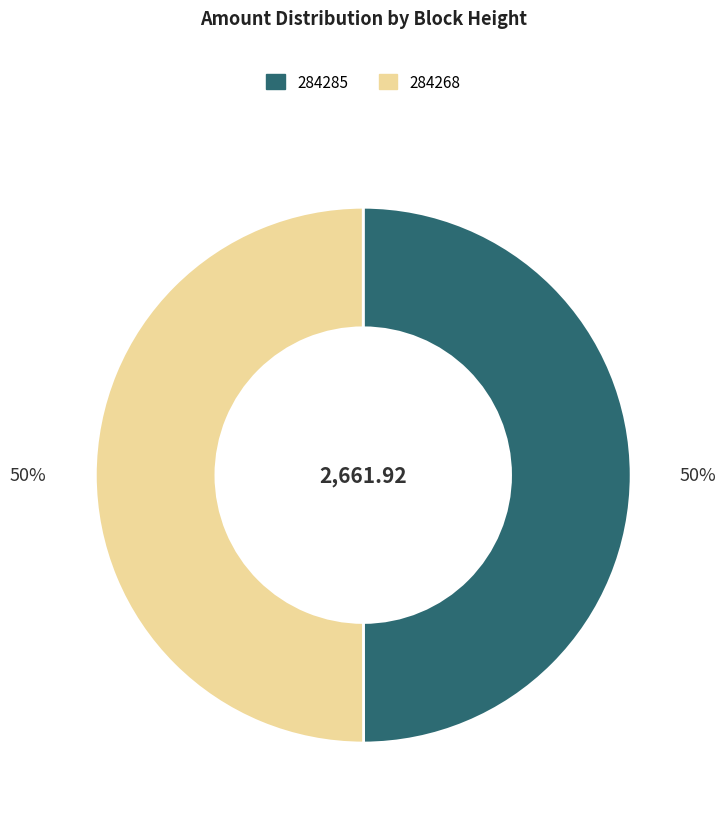

What is the ratio of the value at 284268 to the value at 284285?

1.0